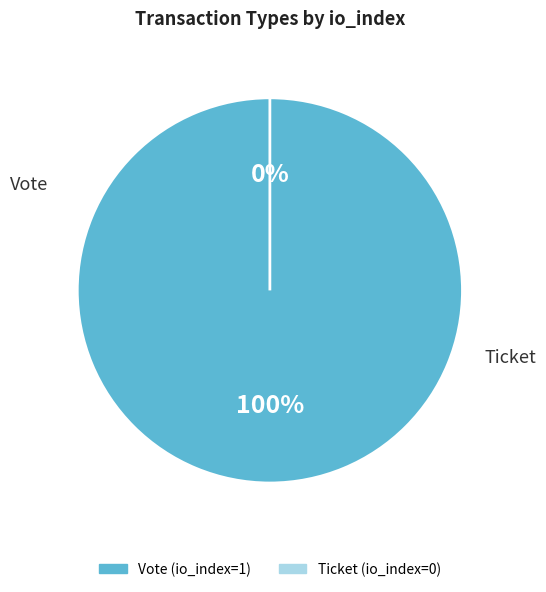

To the nearest percent, what is the difference between the largest and smallest slice percentages?

100%